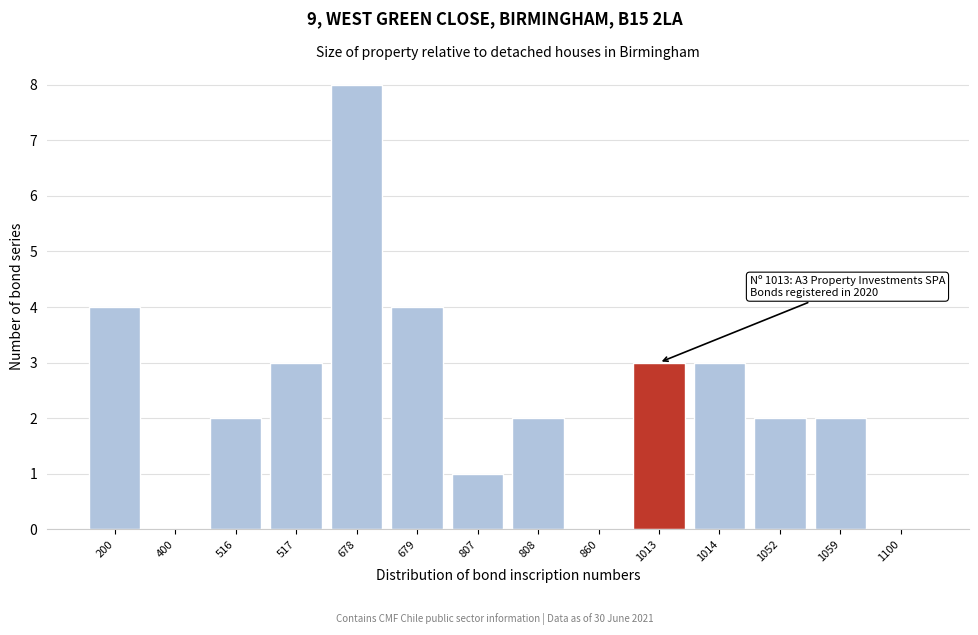

Reading left to right, list all the values displayed in this chart.

200=4	400=0	516=2	517=3	678=8	679=4	807=1	808=2	860=0	1013=3	1014=3	1052=2	1059=2	1100=0